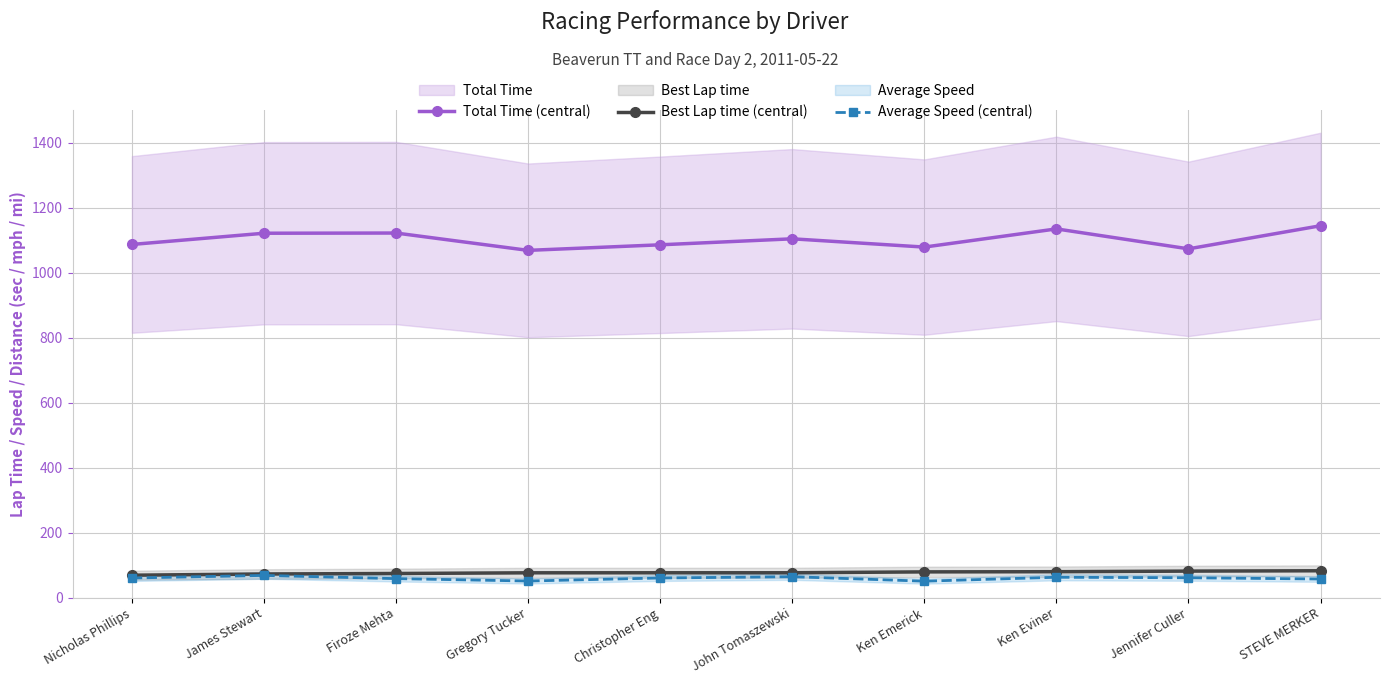

True or false: Best Lap time (central) and Total Time (central) intersect in this chart.

False